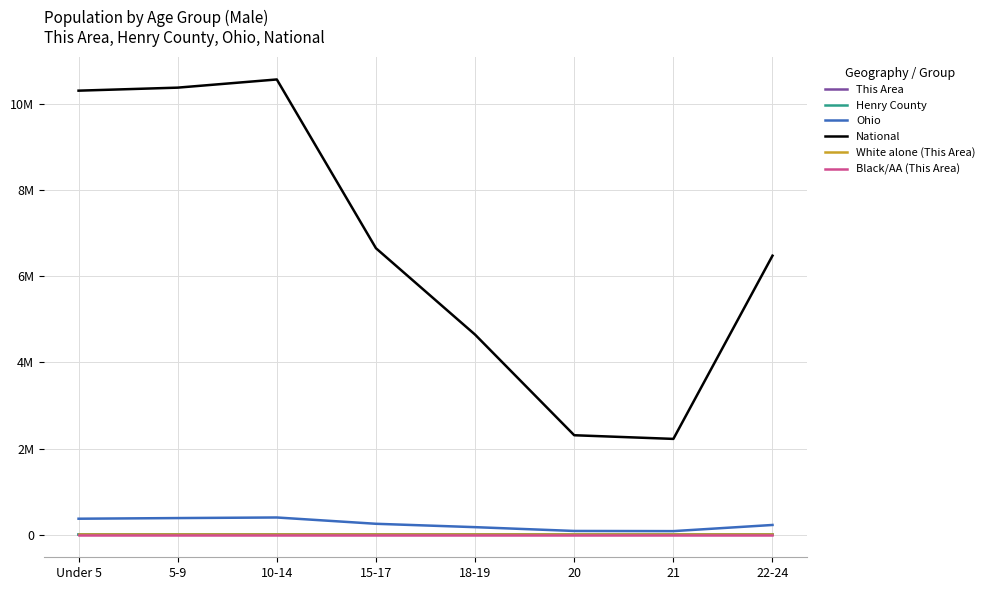

True or false: Black/AA (This Area) and National intersect in this chart.

False